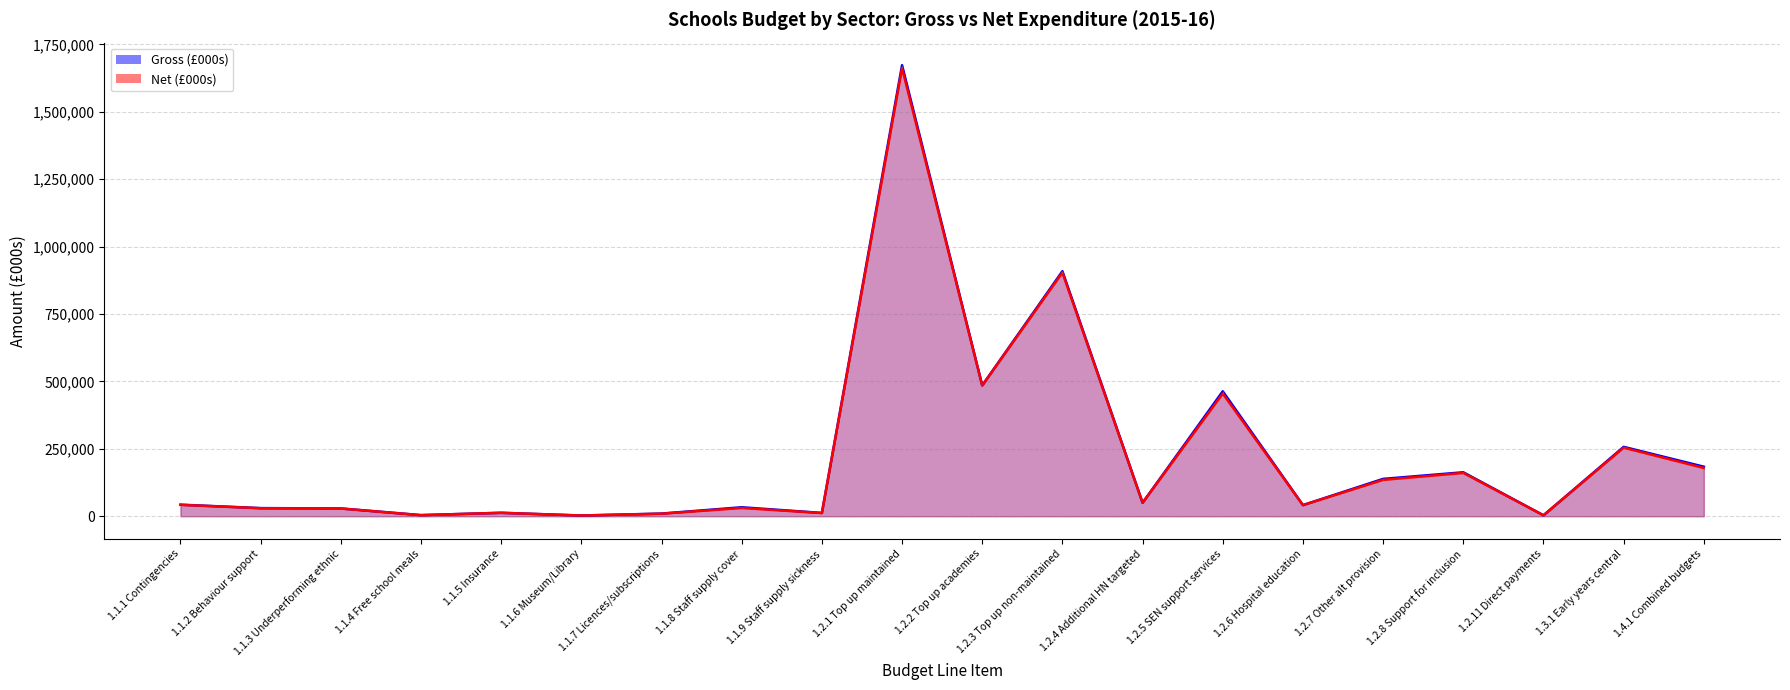

What is the lowest value of the net series?

2715